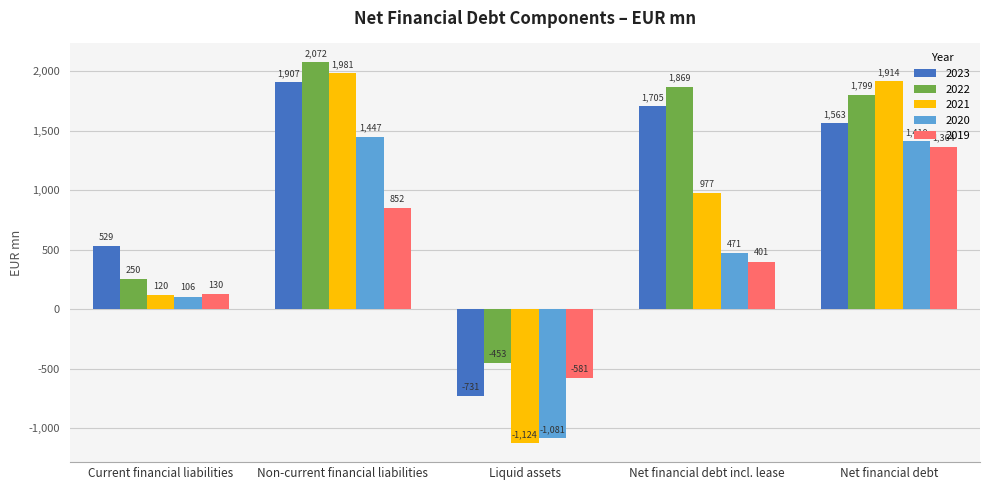

What are all the series names shown in the legend?

2023, 2022, 2021, 2020, 2019